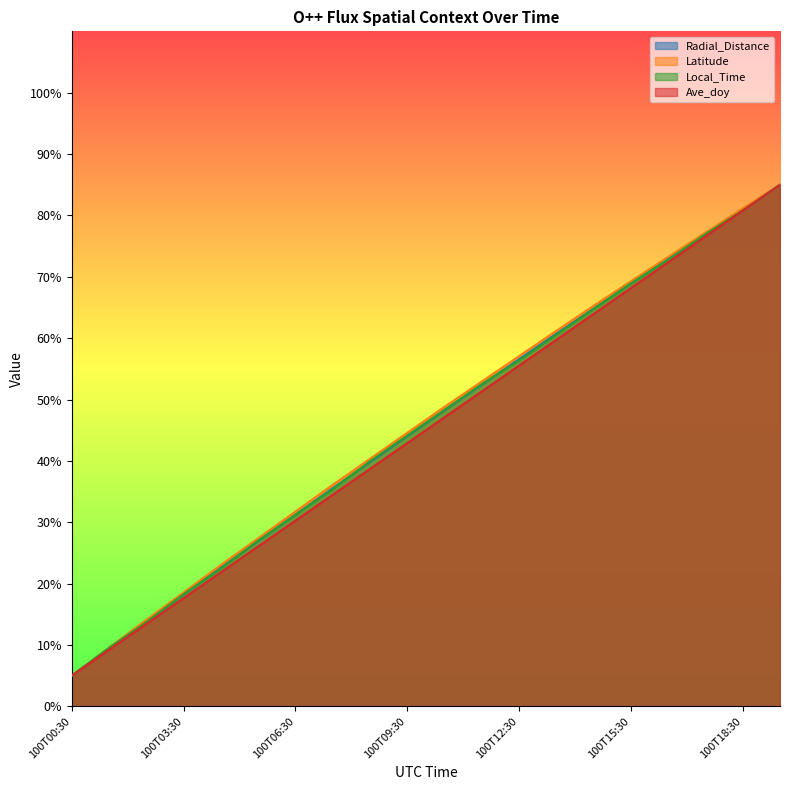

True or false: Ave_doy and Local_Time cross at least once.

False